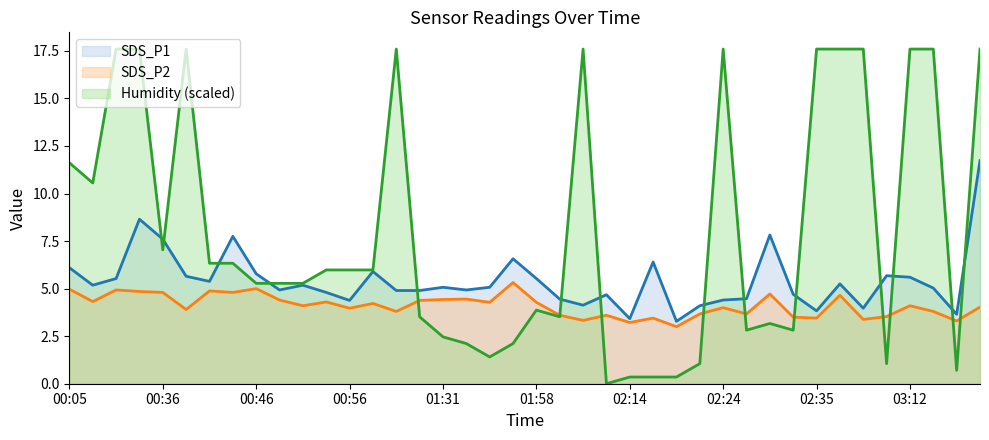

List the series in order of their overall mean, highest first.

Humidity (scaled), SDS_P1, SDS_P2